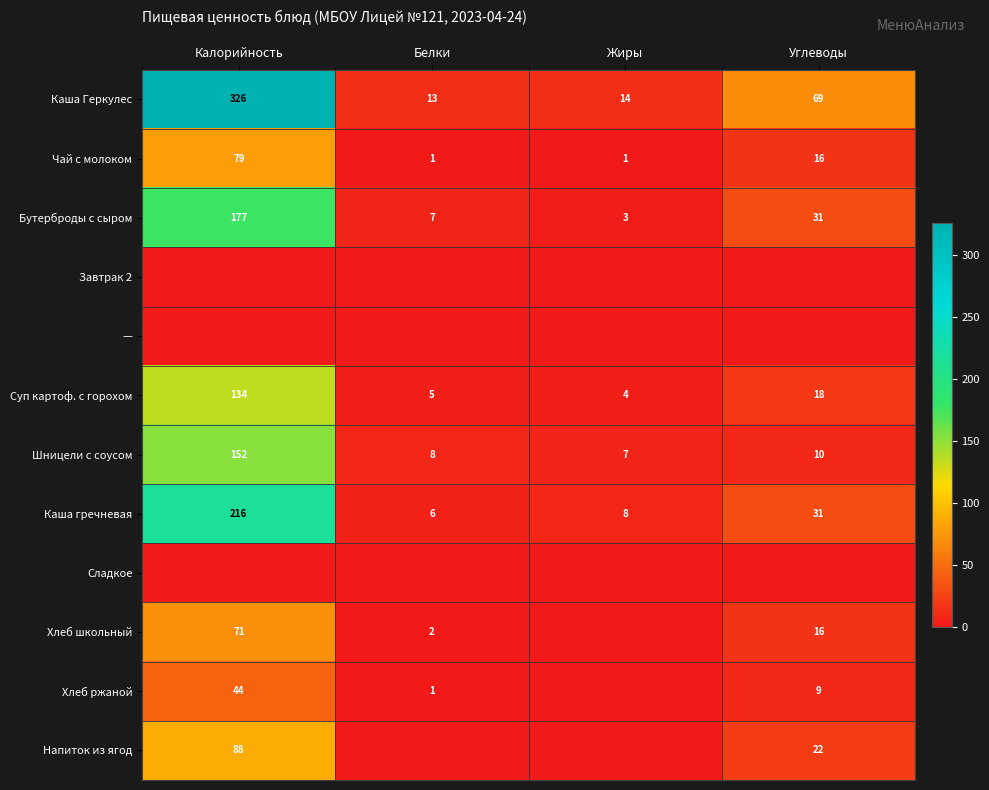

What is the lowest value of the Суп картоф. с горохом series?

4